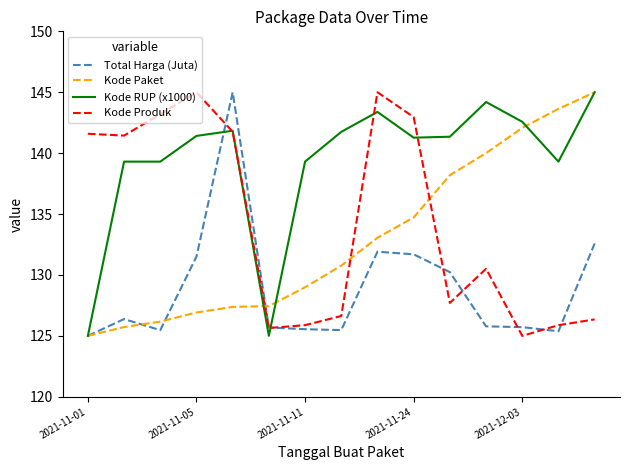

How many times do Kode Paket and Kode Produk cross each other?

3